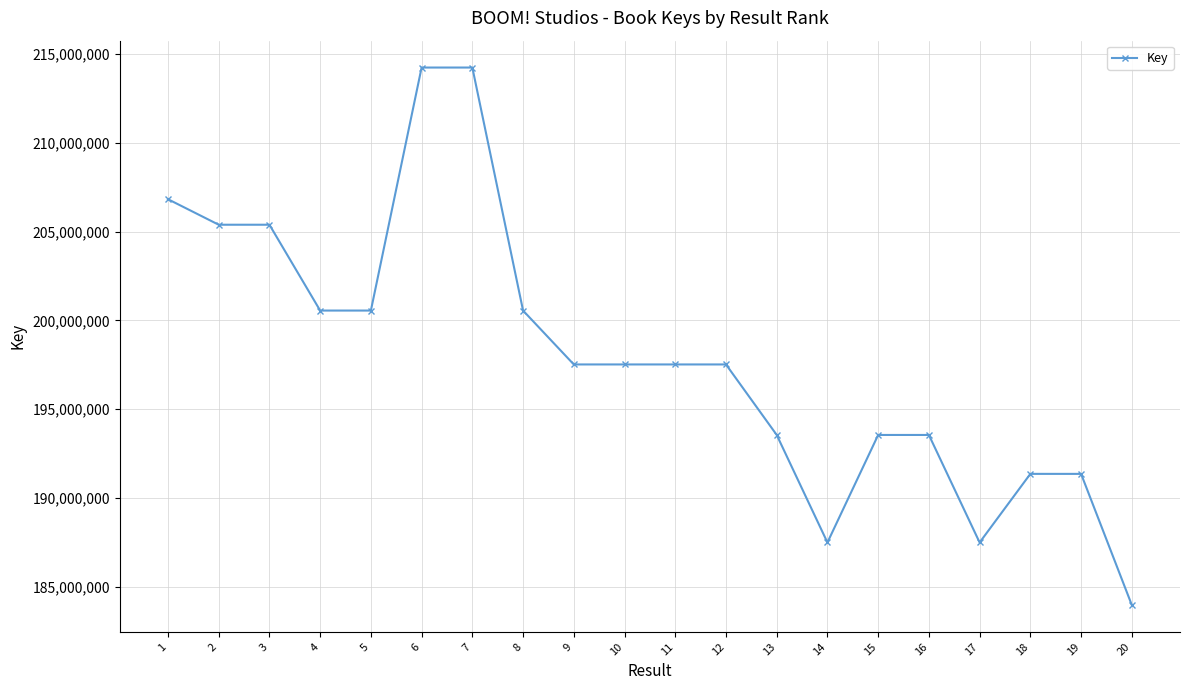

Which category has the lowest value across all series?

20